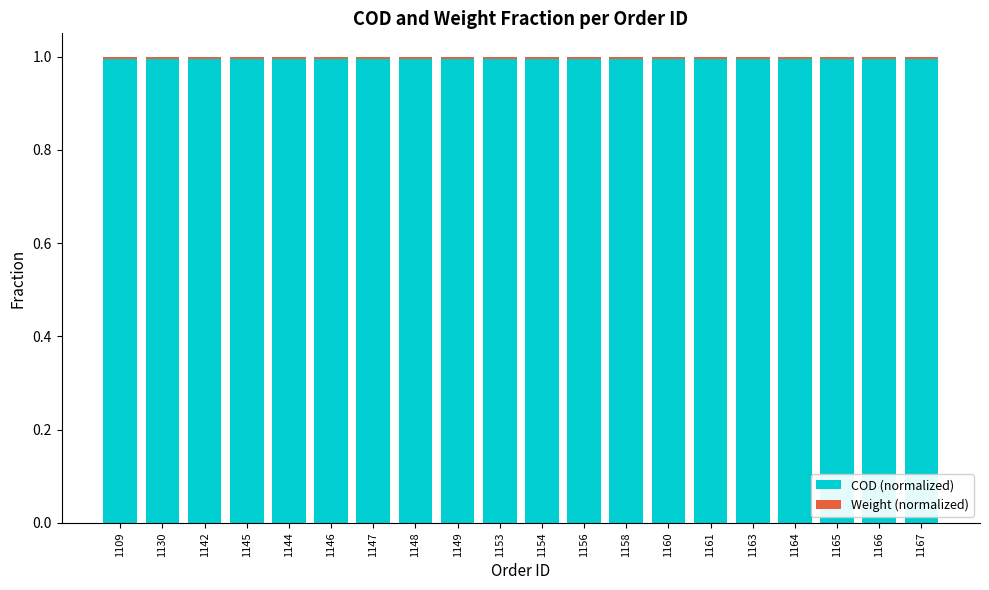

What is the maximum value for COD (normalized)?

1.0